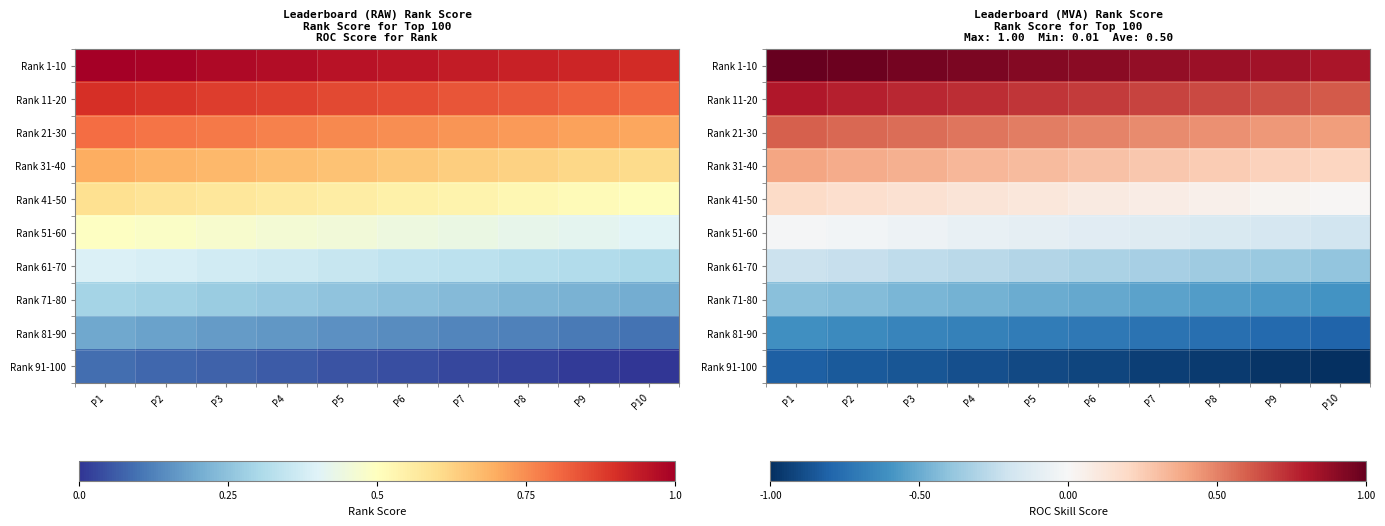

The Rank 81-90 series shows 0.2 at P1. True or false?

True